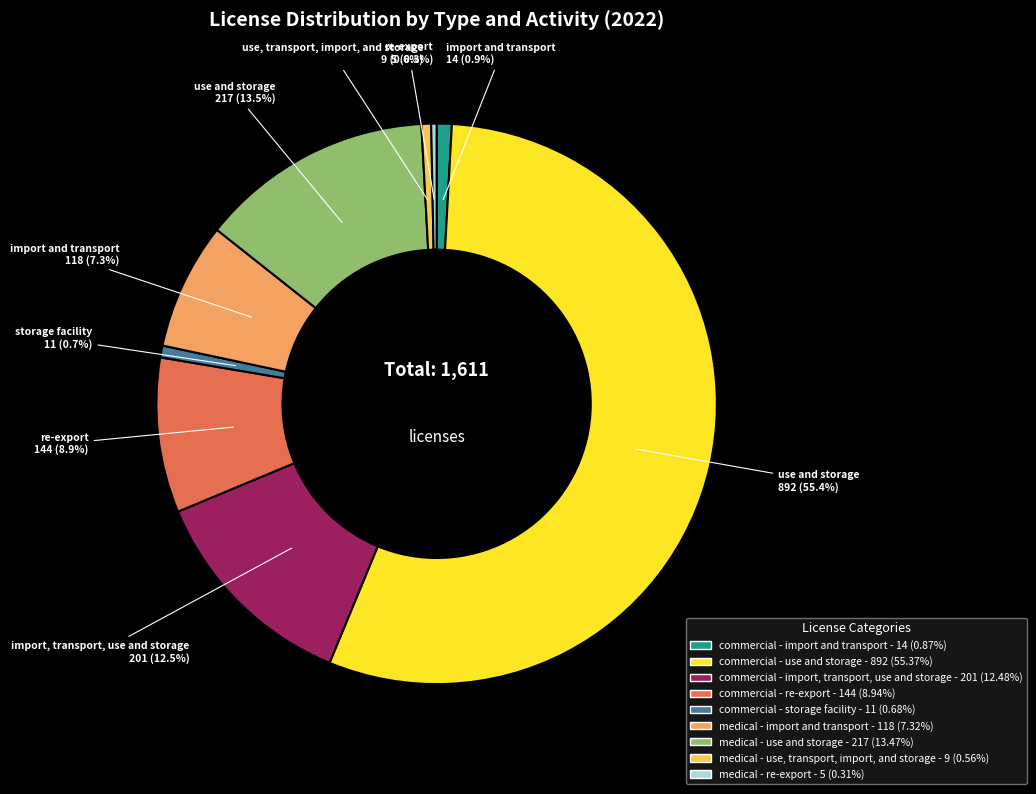

How many slices are in this pie chart?

9